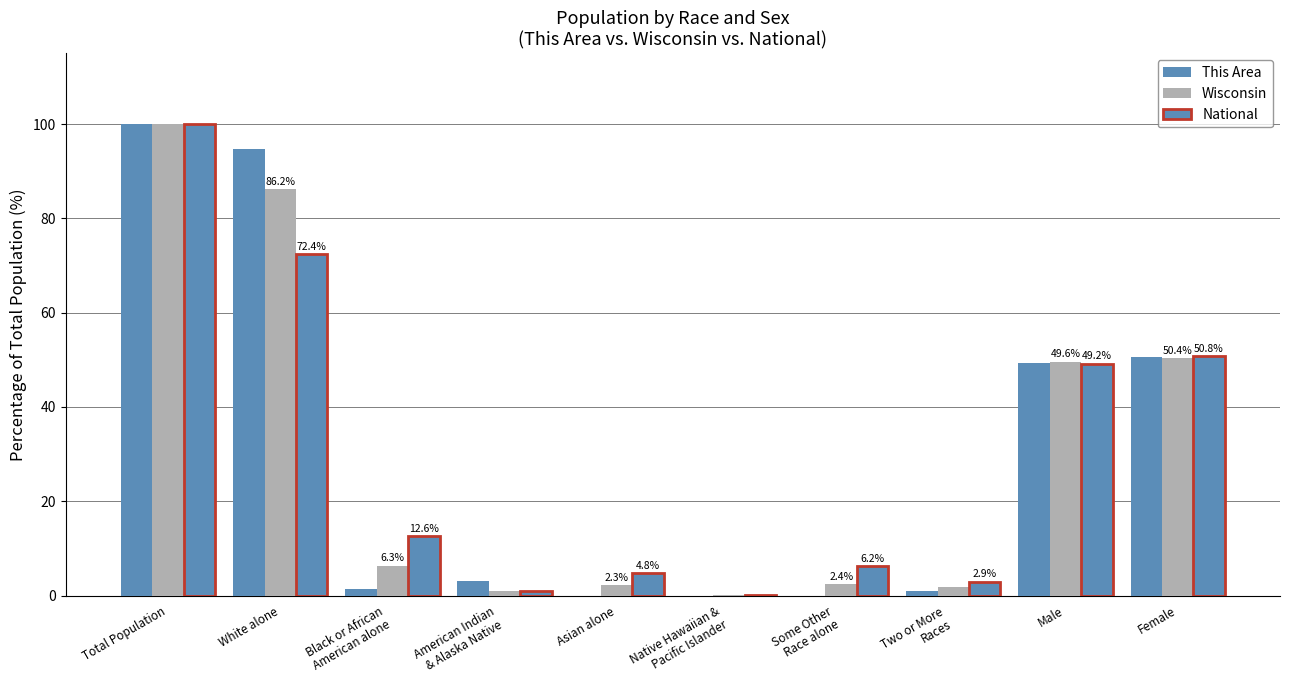

What is the value of the National bar at the 10th from the left?

50.8